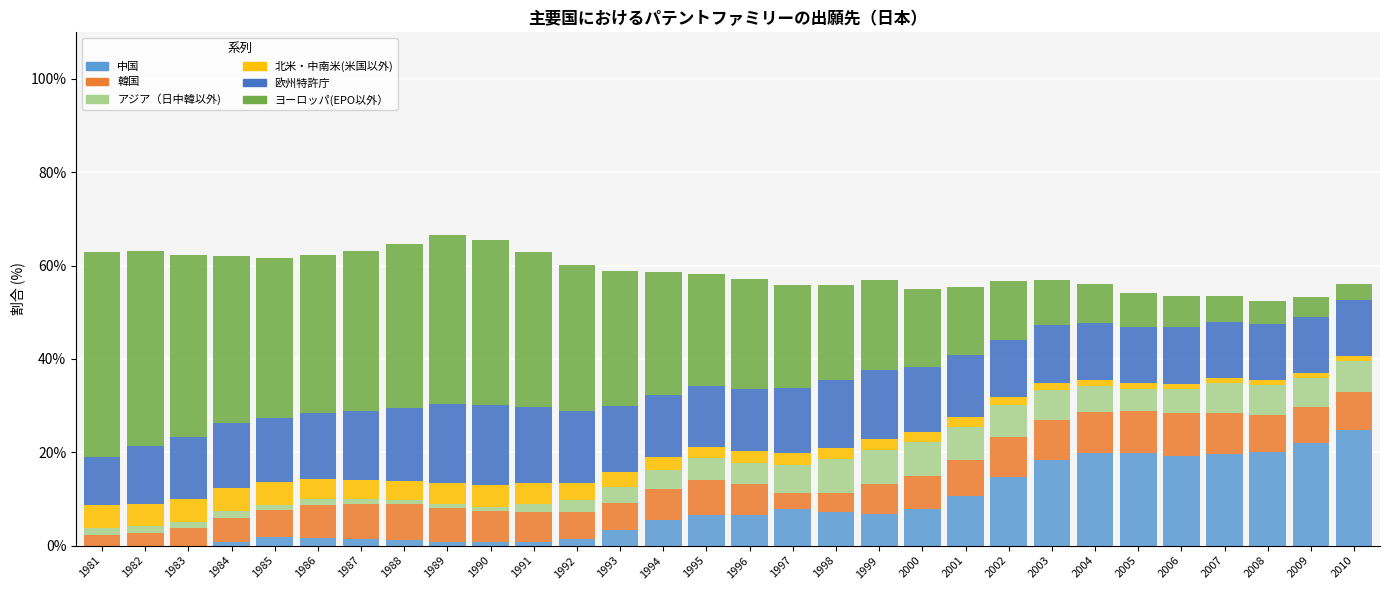

What is the sum of all 中国 values?

251.0